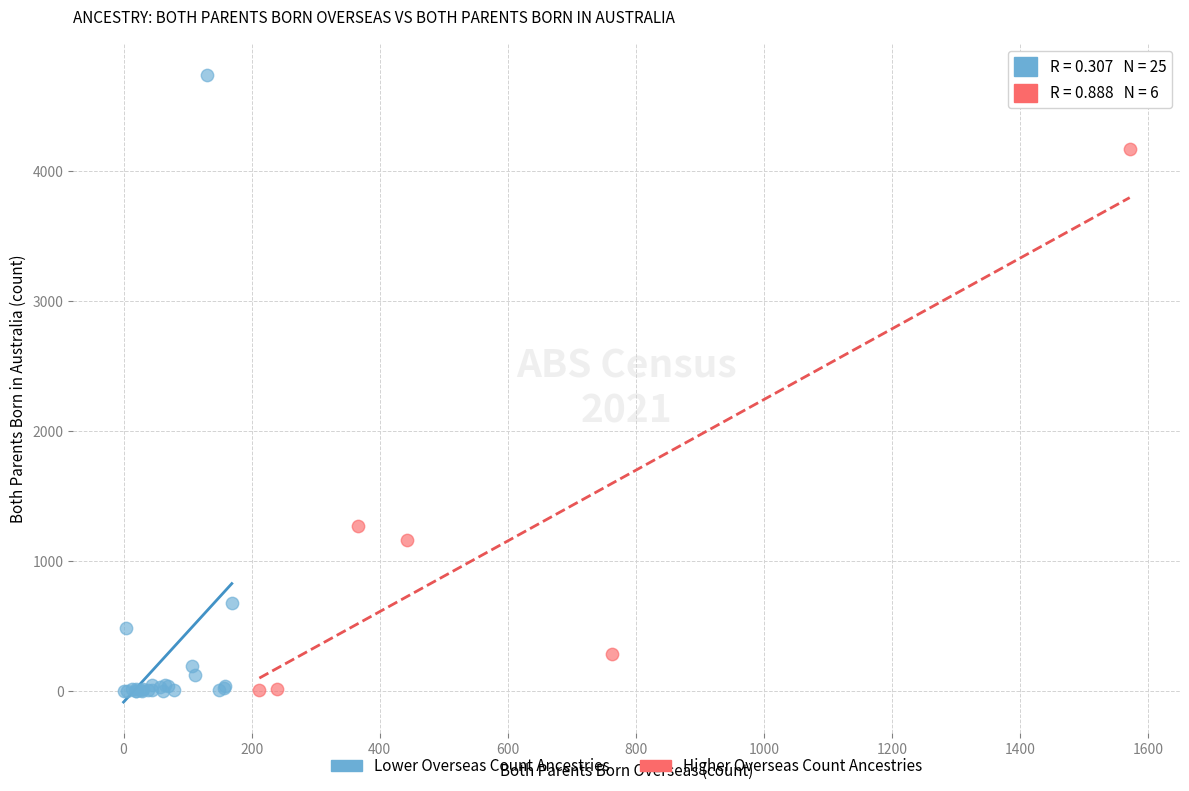

Which series contains the highest Y value?

Lower Overseas Count Ancestries